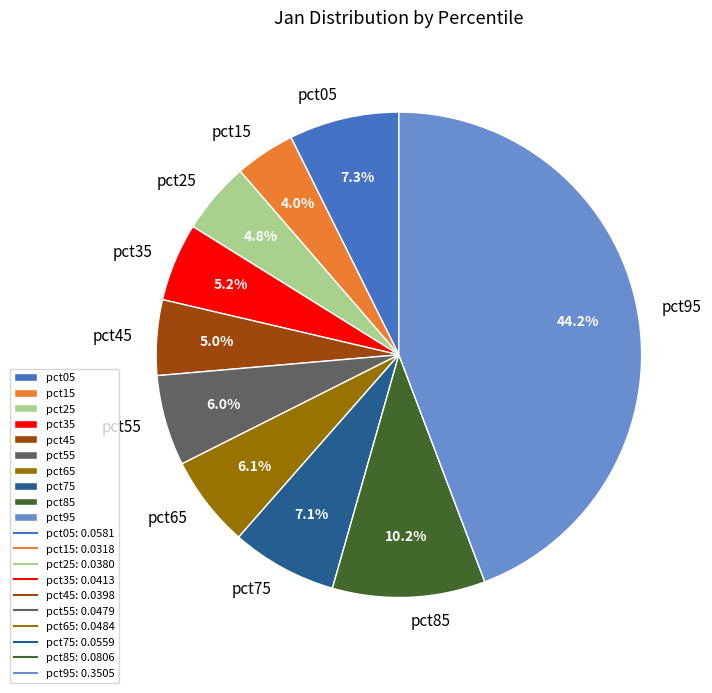

Is there a majority slice in this chart?

No